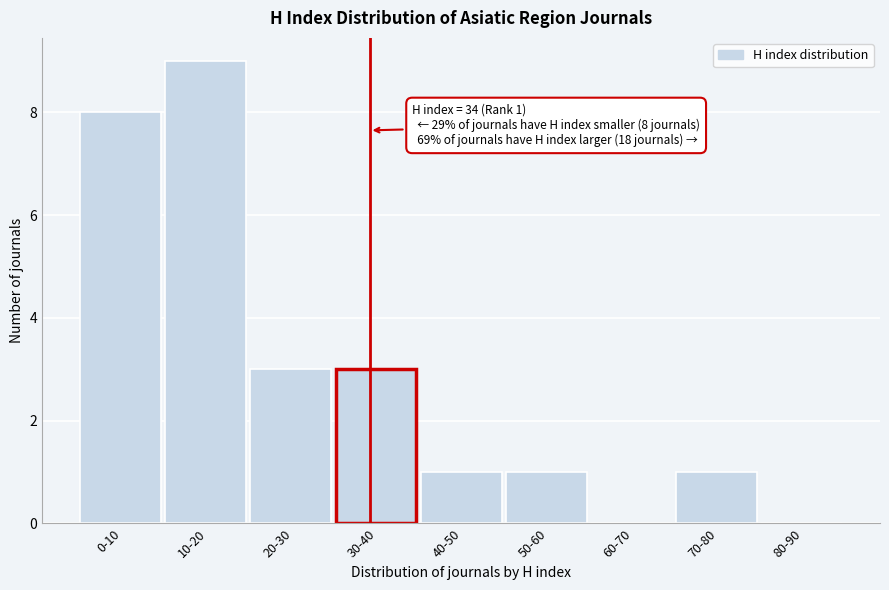

Reading left to right, what are all the values shown in this chart?

0-10=8	10-20=9	20-30=3	30-40=3	40-50=1	50-60=1	60-70=0	70-80=1	80-90=0